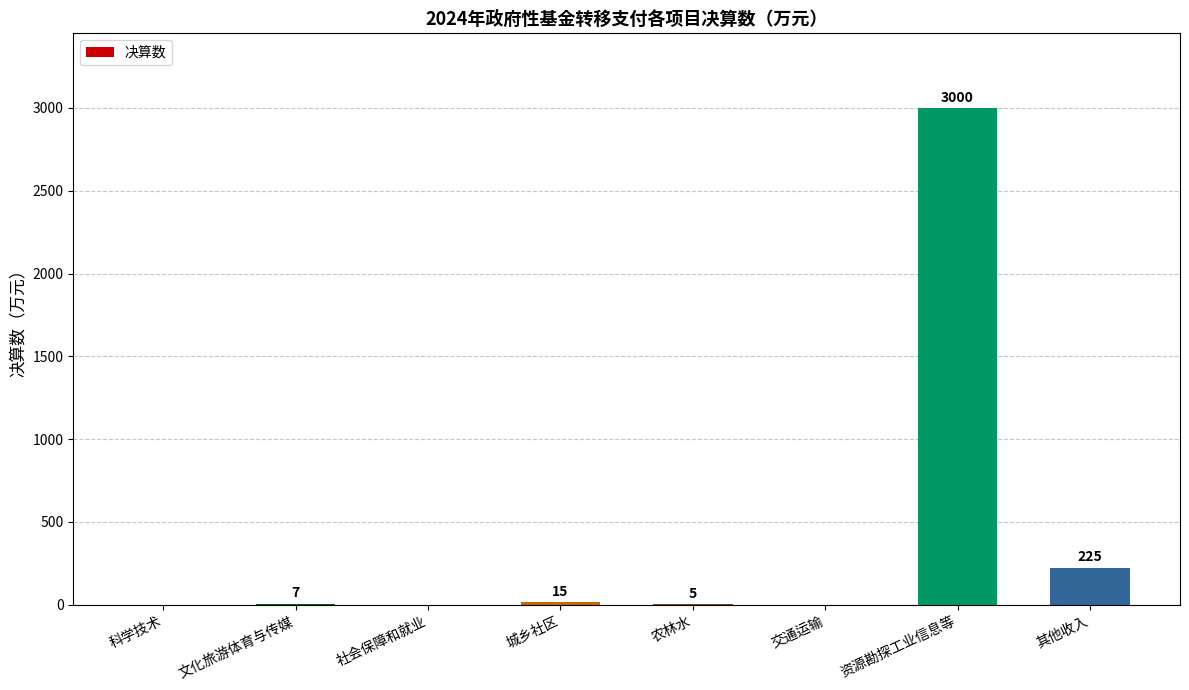

Count the number of categories in the chart.

8